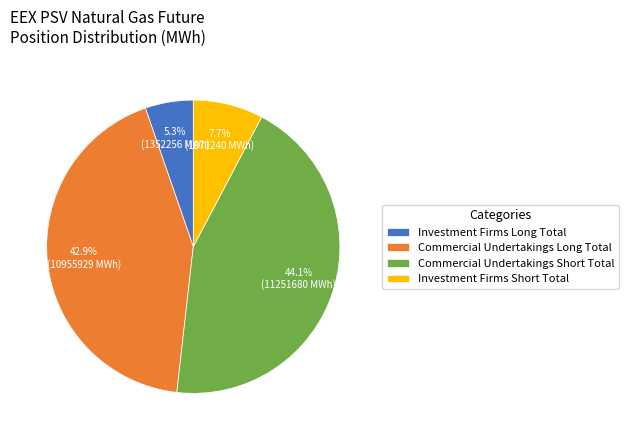

Between Investment Firms Long Total and Commercial Undertakings Long Total, which is larger?

Commercial Undertakings Long Total